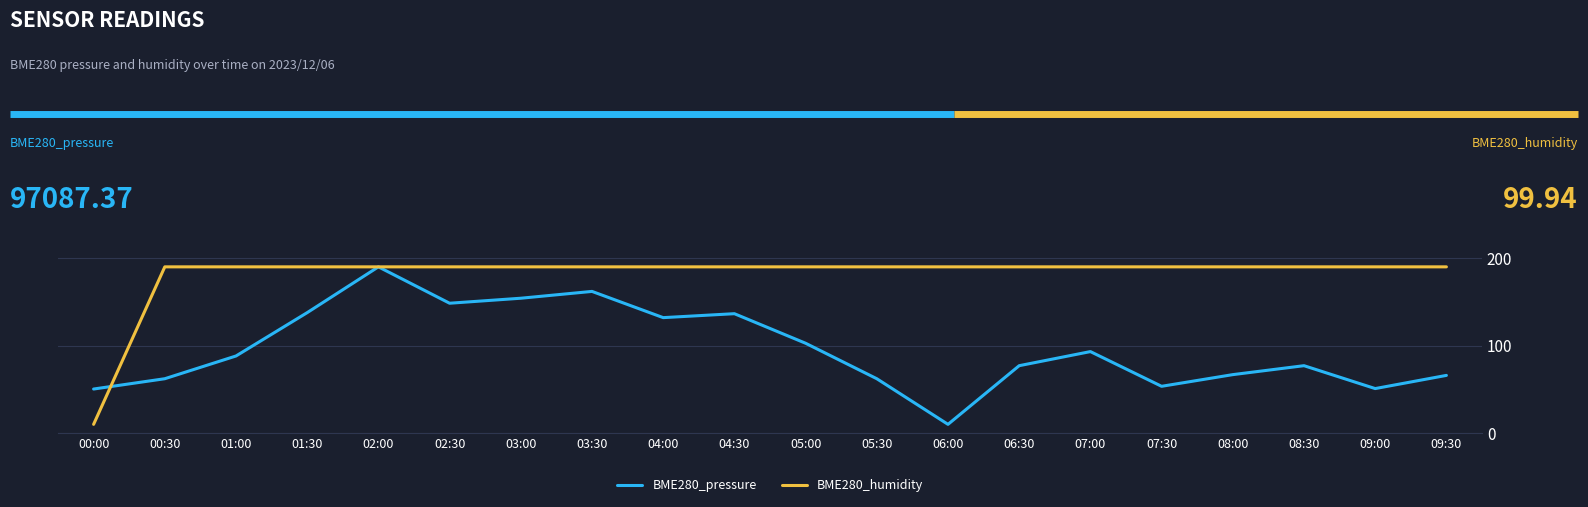

Is this an area chart (filled region under the line)?

No